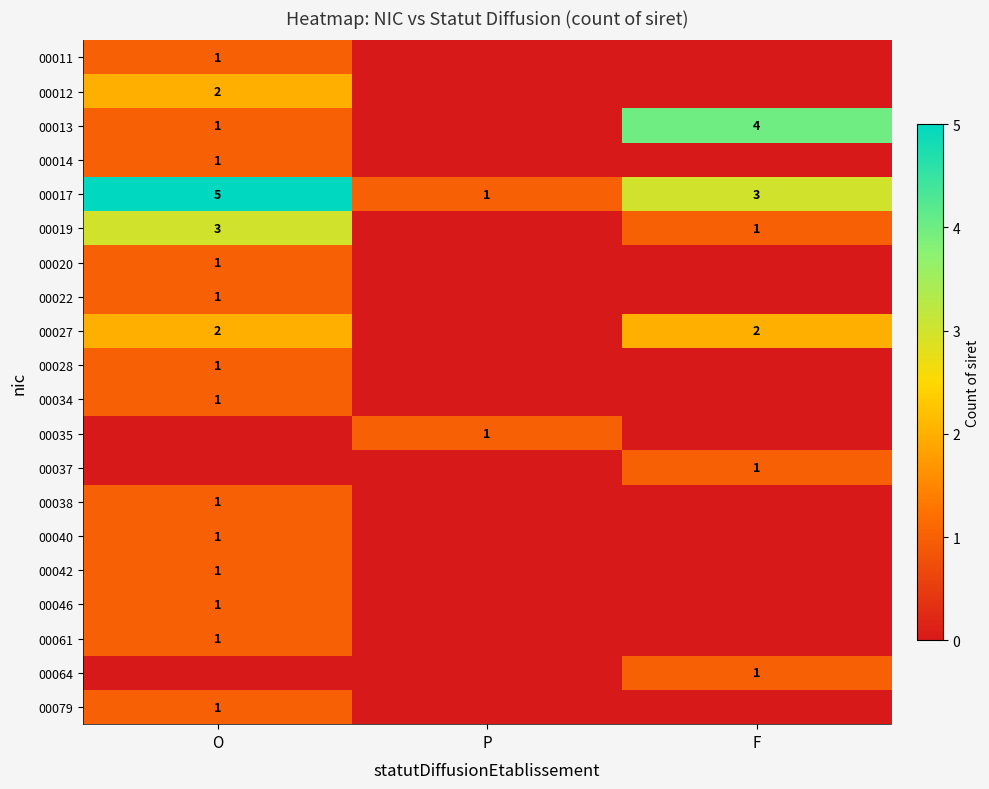

True or false: 00035 has a value of 0 at P.

False